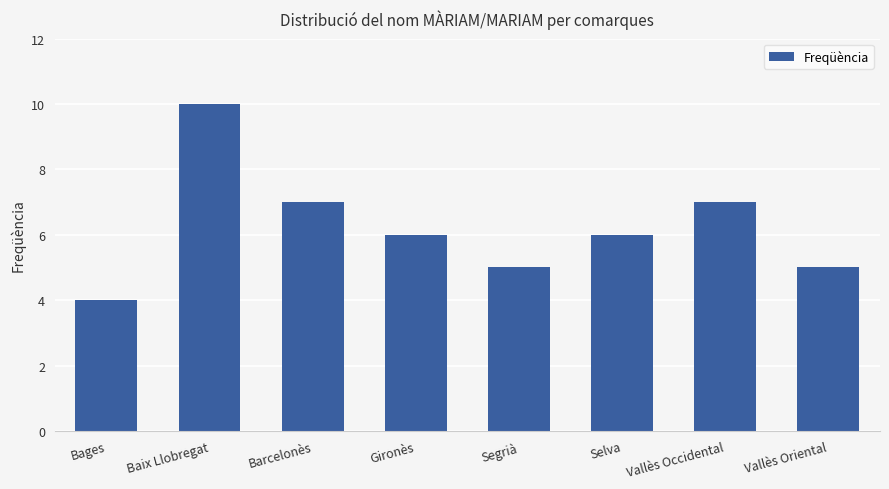

At which category does the chart reach its minimum across all series?

Bages